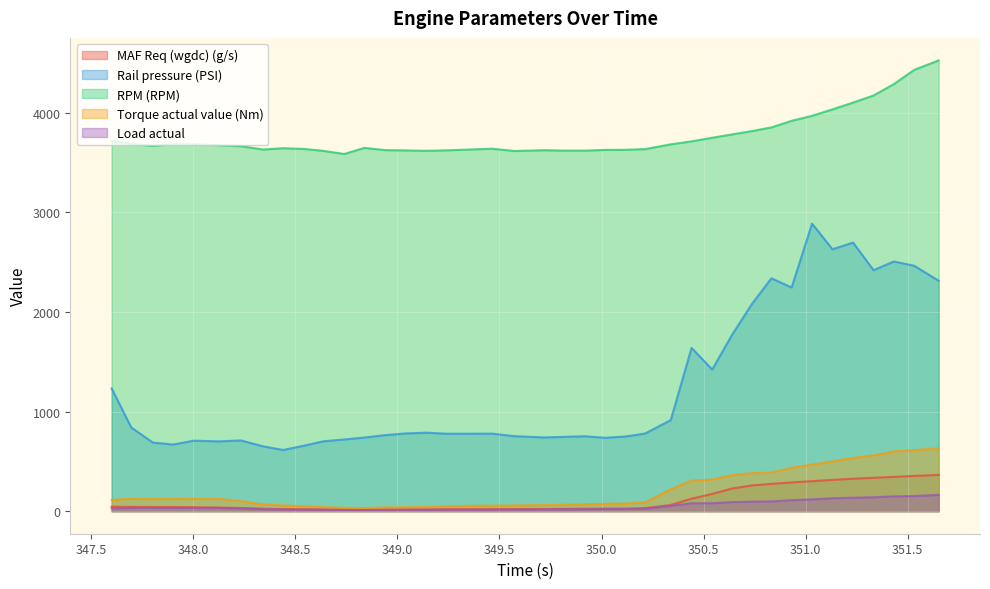

Reading left to right, transcribe all the data shown in this chart.

MAF Req (wgdc) (g/s): 347.601=45.4	347.697=43.1	347.803=41.7	347.902=41.5	348.002=40.1	348.128=36.2	348.234=32.1	348.343=24.9	348.441=21.3	348.542=18.9	348.639=16.8	348.74=14.8	348.838=14.8	348.941=16.0	349.041=16.3	349.143=17.1	349.242=18.5	349.342=19.3	349.466=20.0	349.572=21.0	349.721=22.3	349.821=23.6	349.92=24.6	350.018=25.4	350.117=26.6	350.213=30.3	350.339=62.7	350.441=125.6	350.542=173.3	350.638=227.0	350.737=258.7	350.832=274.2	350.931=288.6	351.031=301.0	351.131=314.1	351.232=325.9	351.332=335.3	351.432=344.2	351.531=354.1	351.651=364.1
Rail pressure (PSI): 347.601=1232.1	347.697=840.2	347.803=688.9	347.902=668.8	348.002=707.6	348.128=700.7	348.234=710.1	348.343=650.7	348.441=614.3	348.542=657.2	348.639=702.1	348.74=719.7	348.838=739.0	348.941=763.3	349.041=780.4	349.143=787.8	349.242=777.4	349.342=777.6	349.466=778.3	349.572=753.0	349.721=739.9	349.821=746.4	349.92=752.1	350.018=736.4	350.117=749.4	350.213=779.0	350.339=913.8	350.441=1638.9	350.542=1421.9	350.638=1765.7	350.737=2081.2	350.832=2337.3	350.931=2244.9	351.031=2885.7	351.131=2628.8	351.232=2695.8	351.332=2419.1	351.432=2506.1	351.531=2463.5	351.651=2313.0
RPM (RPM): 347.601=3717.0	347.697=3688.0	347.803=3666.0	347.902=3685.0	348.002=3682.0	348.128=3673.0	348.234=3663.0	348.343=3630.0	348.441=3643.0	348.542=3636.0	348.639=3616.0	348.74=3585.0	348.838=3646.0	348.941=3624.0	349.041=3621.0	349.143=3617.0	349.242=3622.0	349.342=3629.0	349.466=3638.0	349.572=3615.0	349.721=3623.0	349.821=3619.0	349.92=3619.0	350.018=3626.0	350.117=3627.0	350.213=3634.0	350.339=3682.0	350.441=3712.0	350.542=3748.0	350.638=3781.0	350.737=3815.0	350.832=3852.0	350.931=3918.0	351.031=3968.0	351.131=4033.0	351.232=4101.0	351.332=4172.0	351.432=4287.0	351.531=4429.0	351.651=4524.0
Torque actual value (Nm): 347.601=112.6	347.697=124.5	347.803=121.9	347.902=124.5	348.002=122.3	348.128=123.5	348.234=101.2	348.343=67.5	348.441=58.0	348.542=50.7	348.639=40.6	348.74=34.1	348.838=31.5	348.941=37.8	349.041=39.7	349.143=42.0	349.242=49.3	349.342=53.4	349.466=54.9	349.572=57.4	349.721=61.5	349.821=64.9	349.92=69.2	350.018=73.1	350.117=76.9	350.213=87.2	350.339=220.3	350.441=306.7	350.542=317.7	350.638=360.9	350.737=381.4	350.832=386.1	350.931=436.0	351.031=467.2	351.131=500.0	351.232=534.3	351.332=560.0	351.432=599.4	351.531=612.3	351.651=630.7
Load actual: 347.601=29.3	347.697=31.9	347.803=32.6	347.902=32.2	348.002=31.9	348.128=32.5	348.234=26.7	348.343=19.0	348.441=16.8	348.542=15.4	348.639=13.8	348.74=12.1	348.838=11.5	348.941=12.9	349.041=13.2	349.143=13.8	349.242=15.1	349.342=15.8	349.466=16.2	349.572=16.8	349.721=17.7	349.821=18.6	349.92=19.6	350.018=20.6	350.117=21.6	350.213=24.6	350.339=53.7	350.441=79.5	350.542=79.8	350.638=90.6	350.737=96.0	350.832=98.0	350.931=110.7	351.031=118.9	351.131=129.6	351.232=135.3	351.332=139.8	351.432=148.4	351.531=152.3	351.651=163.6